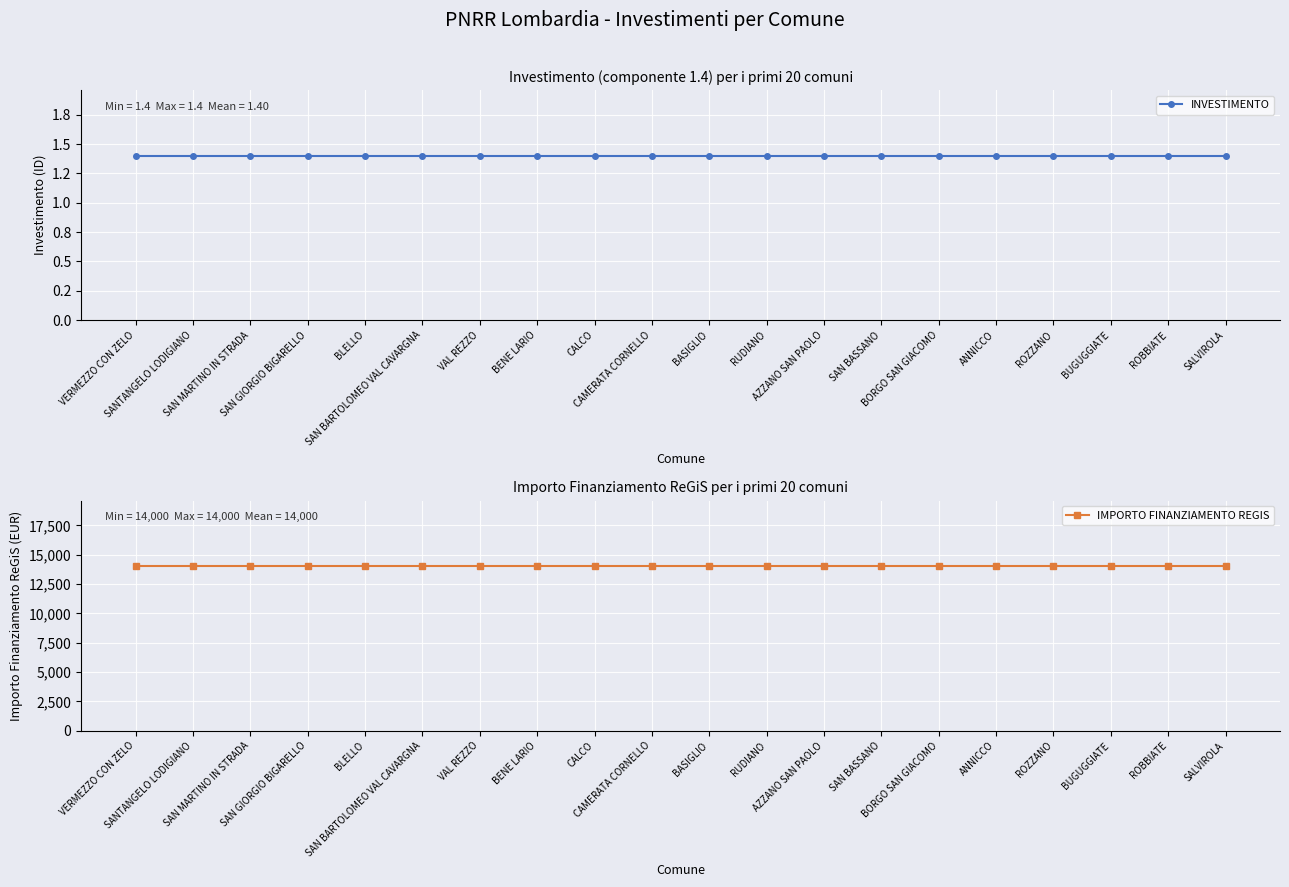

How many lines are shown in the chart?

2